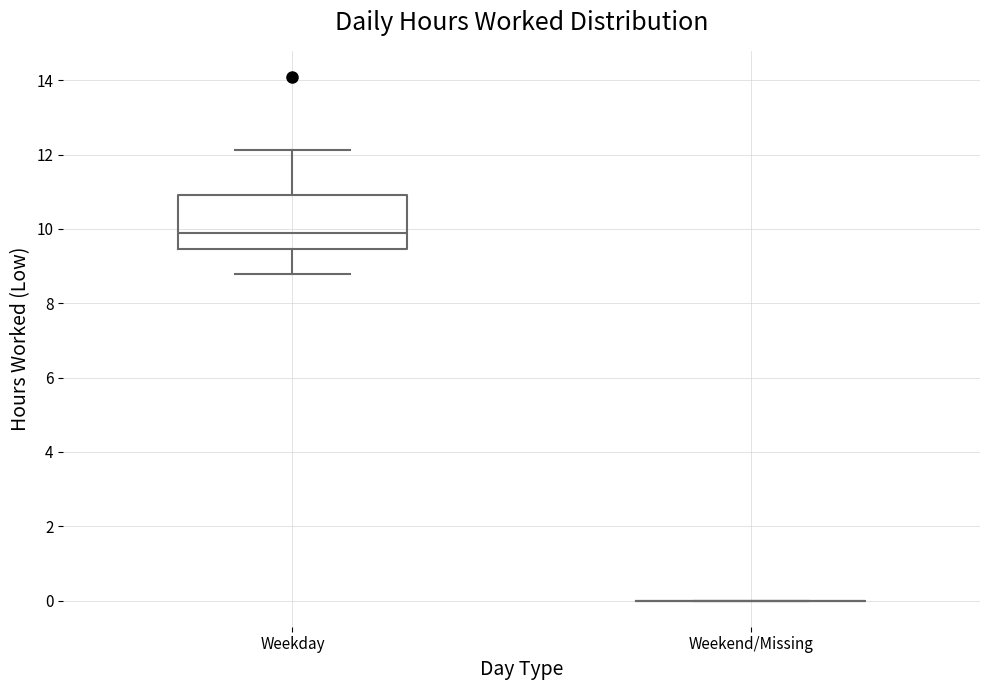

Reading left to right, transcribe this box plot: for each box, give where its median line is, the range the box spans, and where its two whiskers end, as read against the y-axis. The values are not printed on the chart, so give them approximately, as read against the axis.

Weekday: median 10.0, box 9.4 to 11.0, whiskers 8.8 to 12.2
Weekend/Missing: box collapsed to a line at 0.0, whiskers 0.0 to 0.0